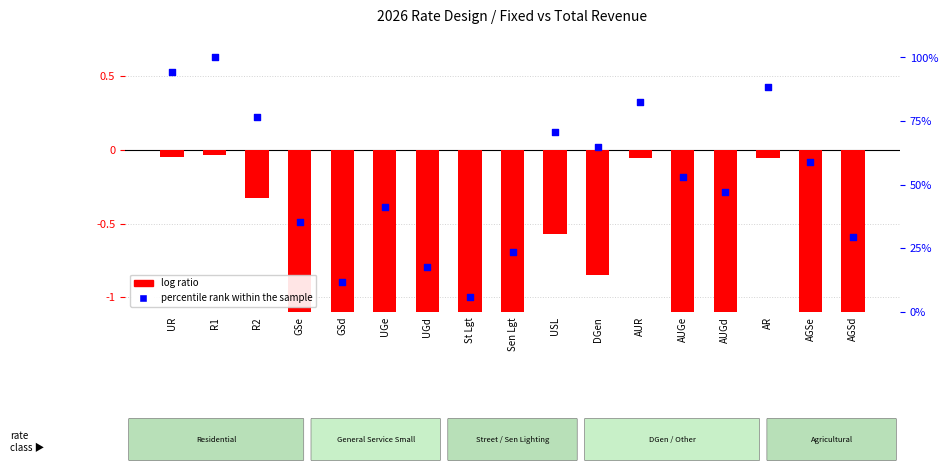

At which category is the sum across all series the highest?

R1